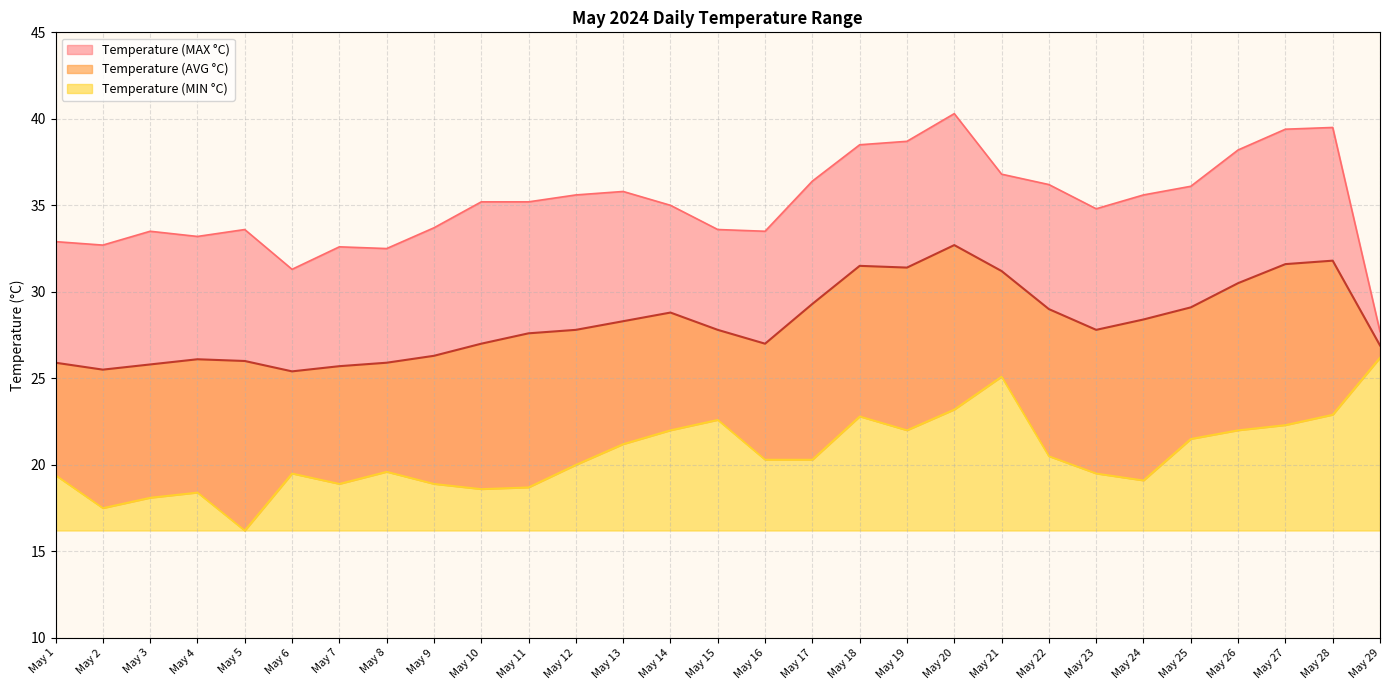

Which category has the highest value across all series?

May 20